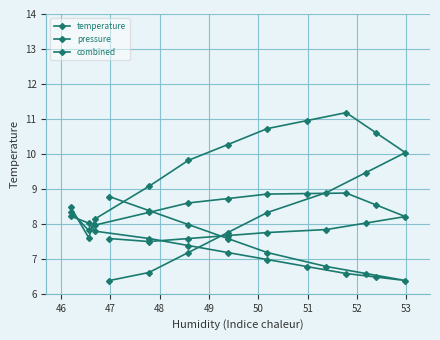

Is it true that combined equals 13.5 at 46?

False